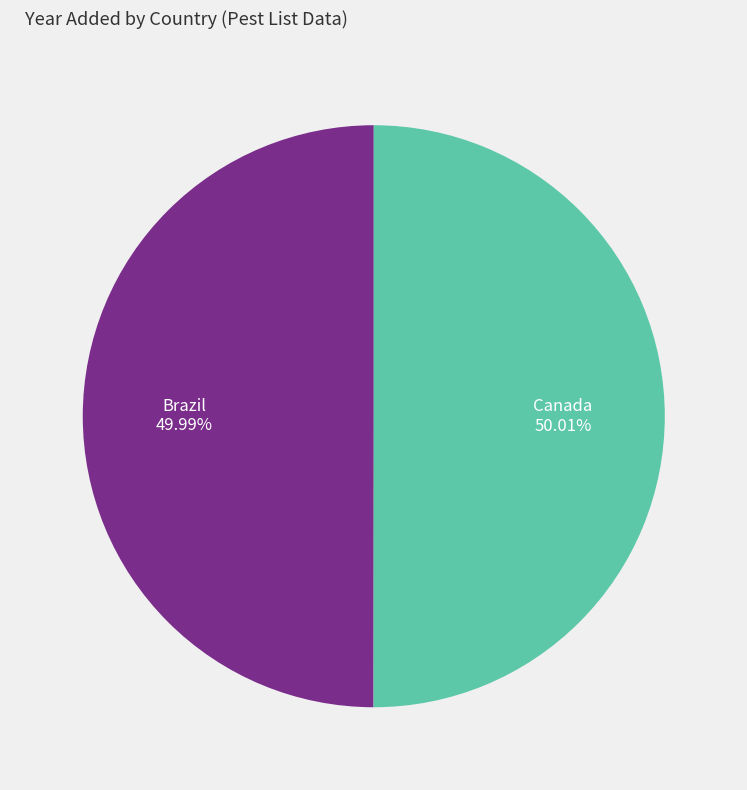

Approximately how many times larger is the value at Canada compared to Brazil?

1.0